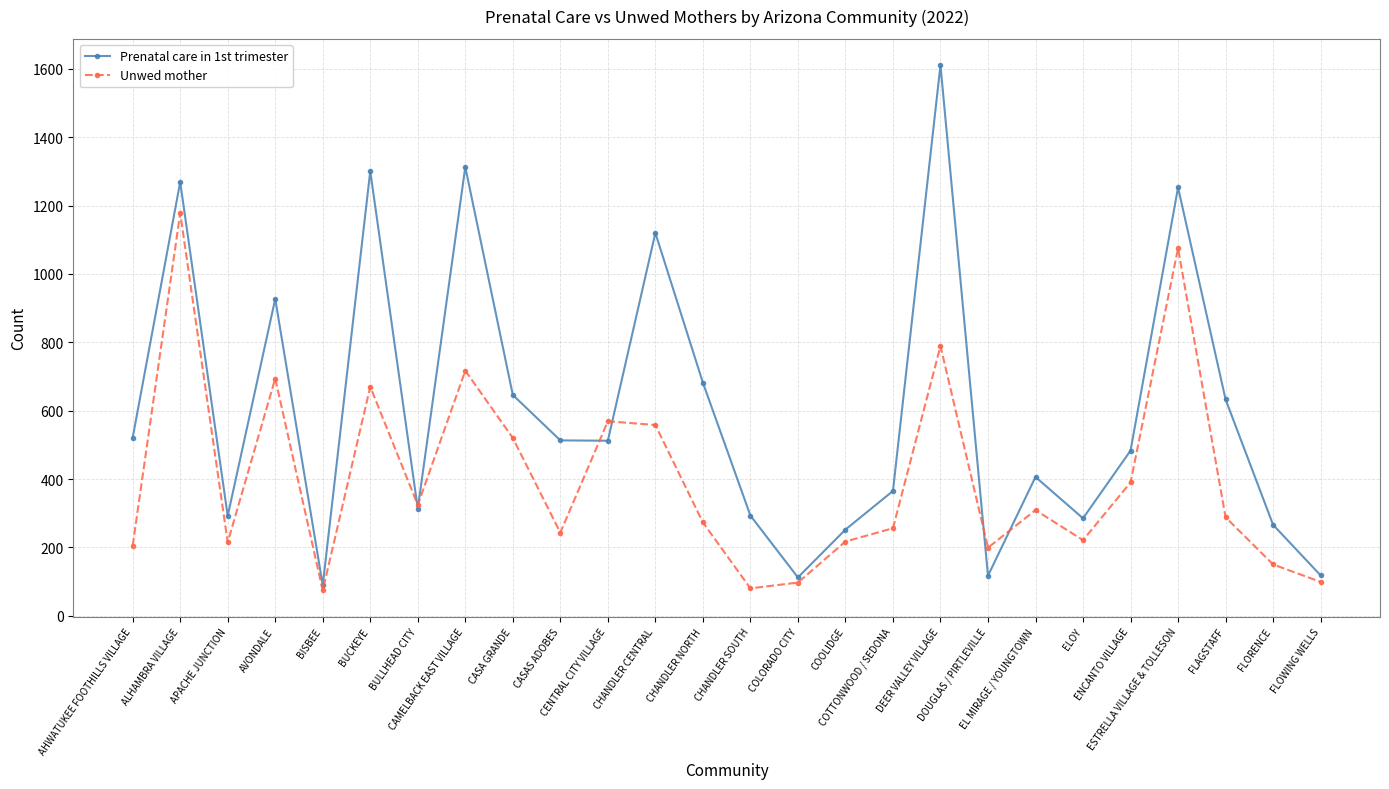

The Prenatal care in 1st trimester series shows 452 at ELOY. True or false?

False